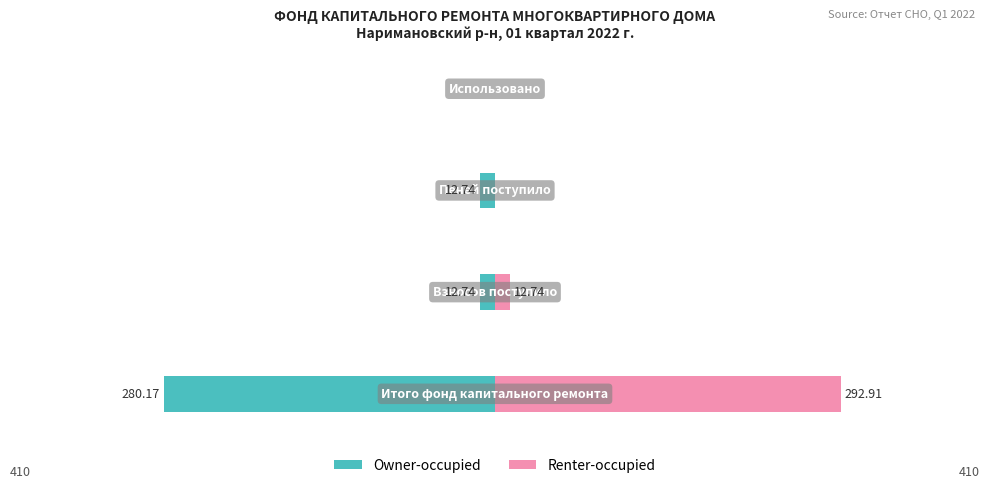

Between 2 and 3, which is larger?

3